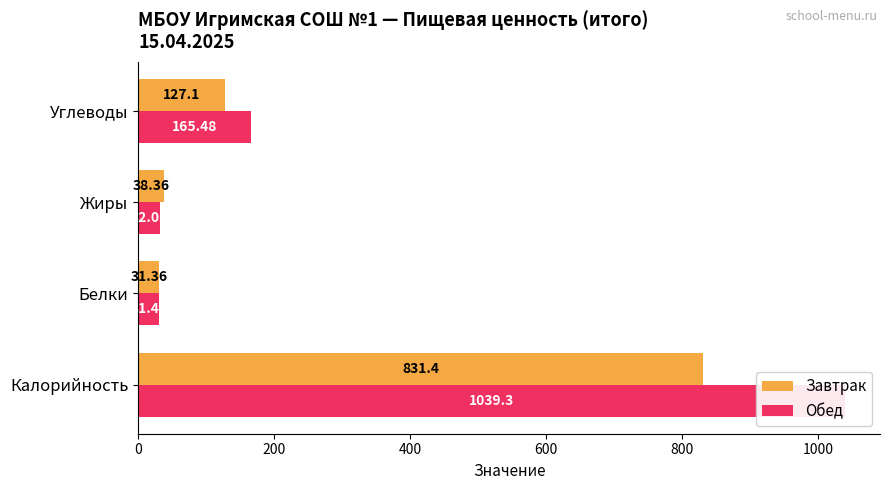

Between Белки and Углеводы, which series saw the biggest shift?

Обед